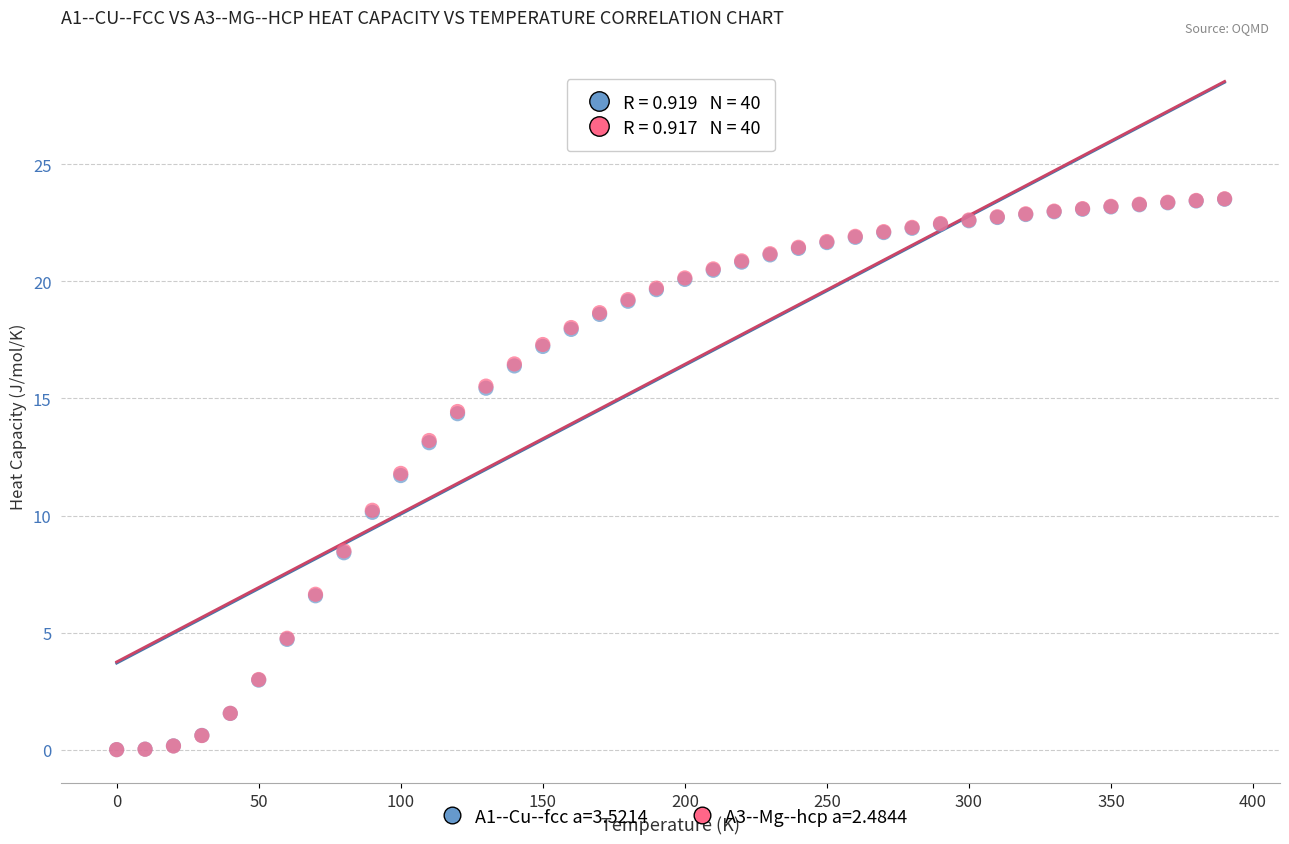

What are all the series names shown in the legend?

A1--Cu--fcc a=3.5214, A3--Mg--hcp a=2.4844